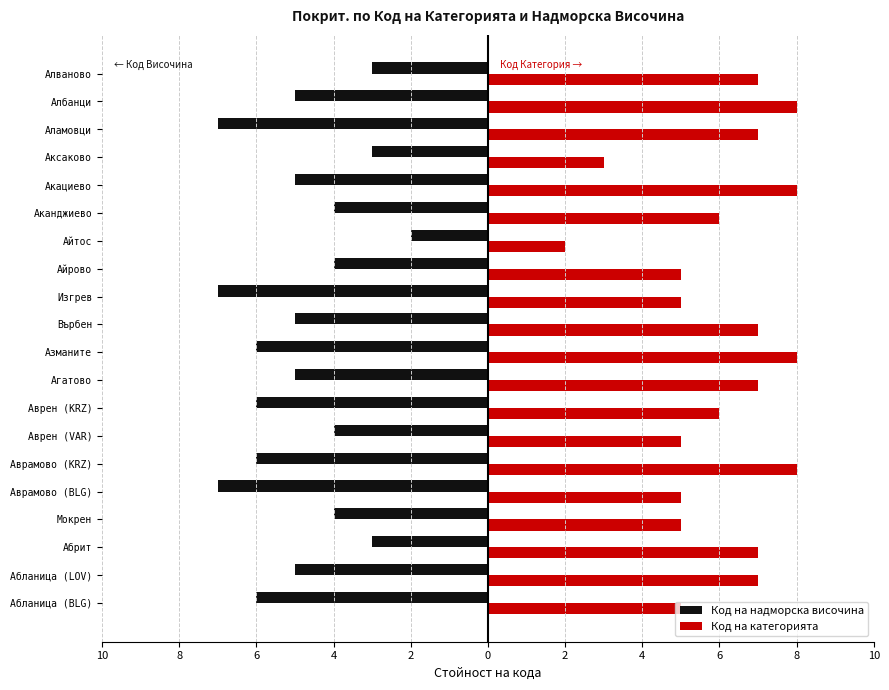

What is the sum of all Код на надморска височина values?

-97